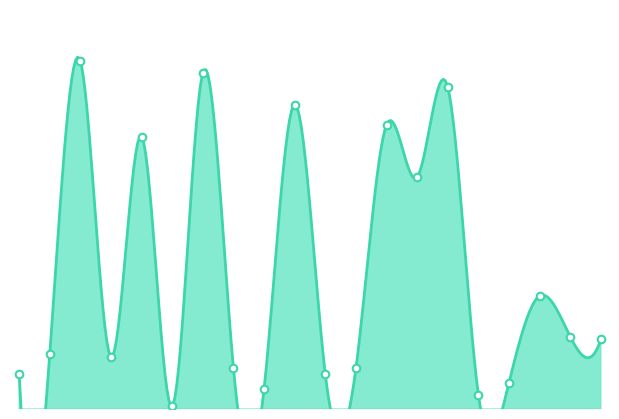

Which has a higher value, 7 or 16?

7